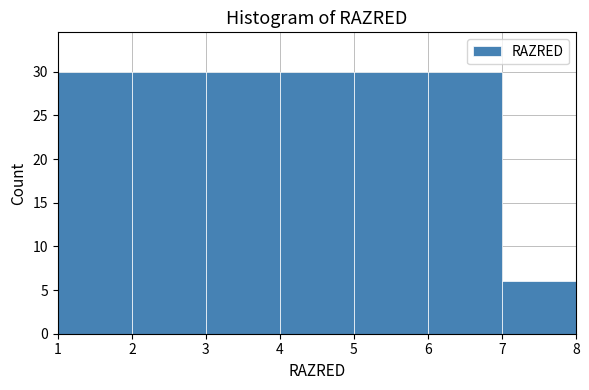

How tall is the bar that spans 3 to 4 on the x-axis? The values are not printed on the chart, so give them approximately, as read against the axis.

30